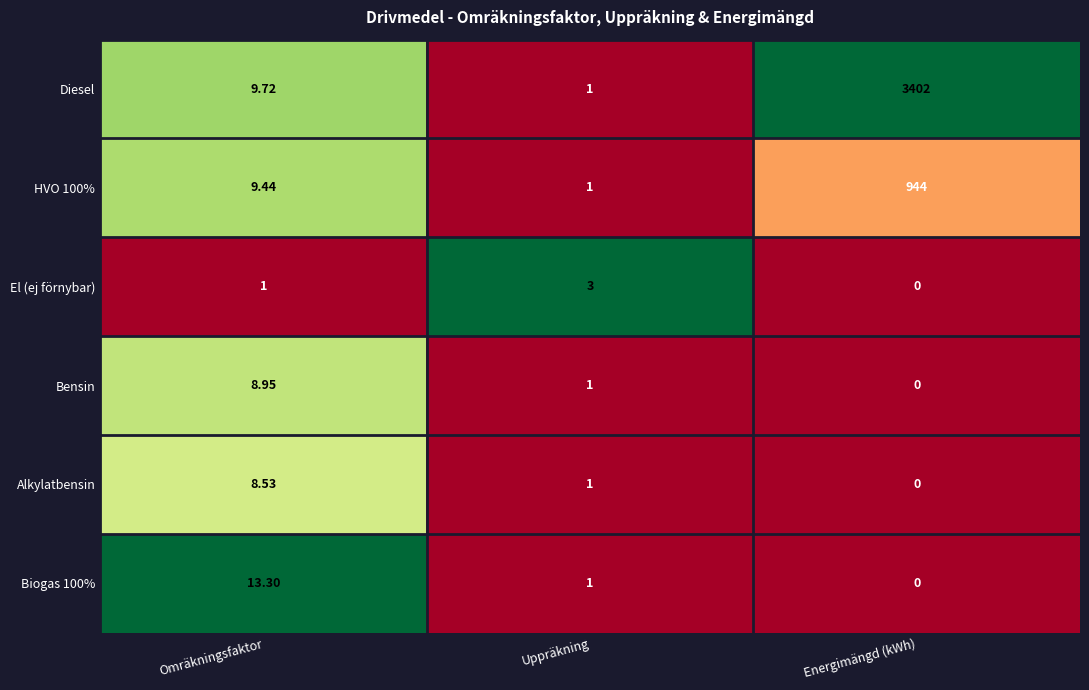

Rank the categories by Alkylatbensin value from lowest to highest.

Energimängd (kWh), Uppräkning, Omräkningsfaktor